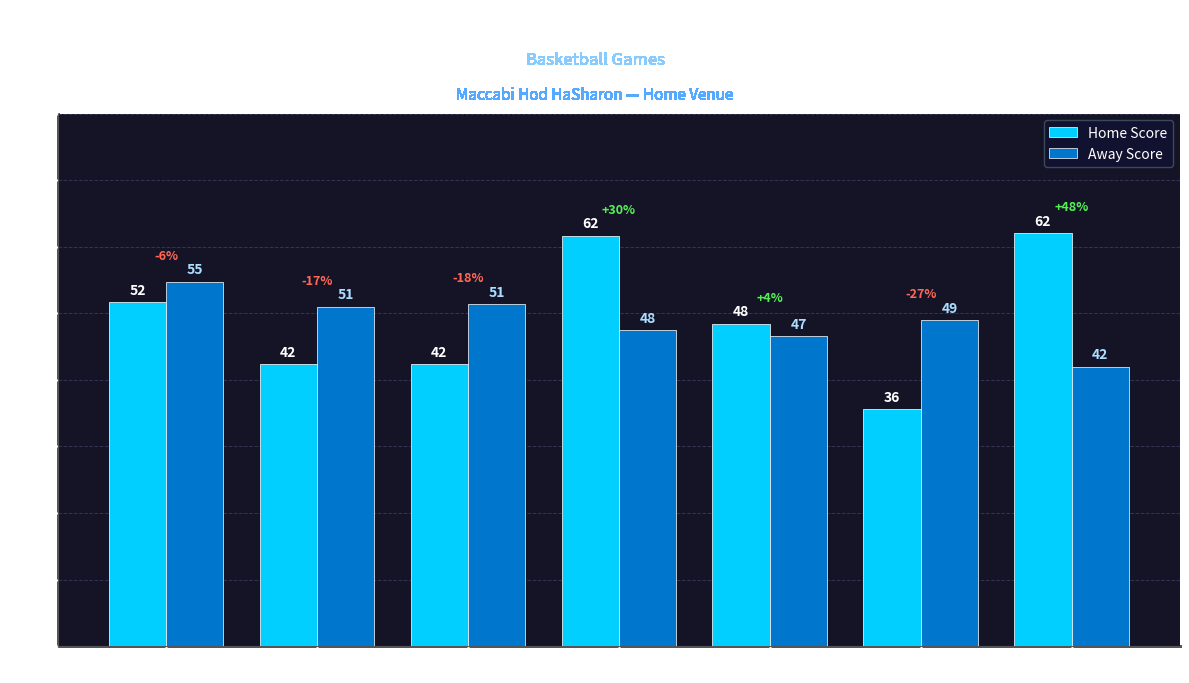

True or false: Home Score has a value of 48.4 at Thursday.

True